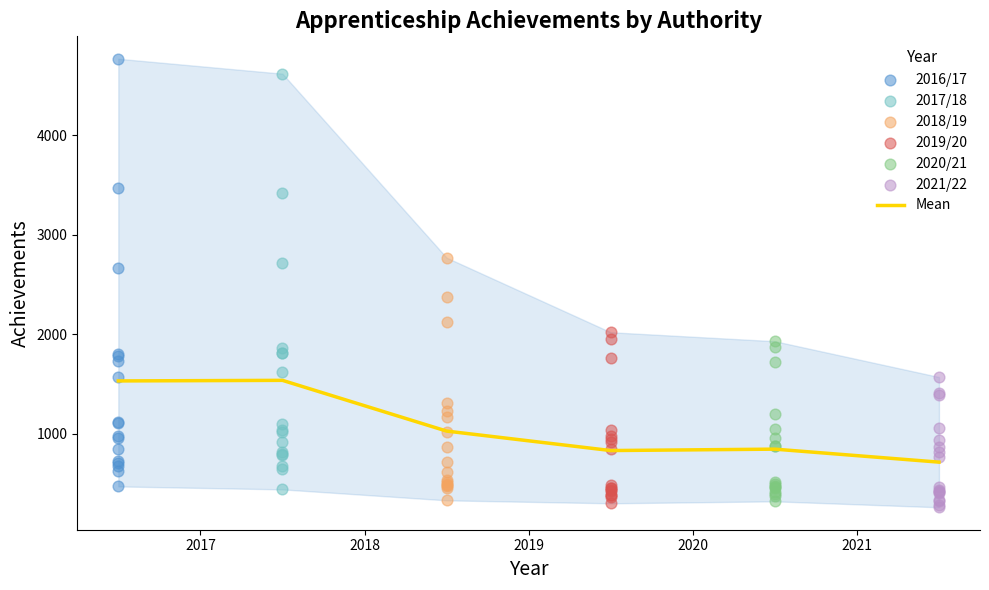

Which series has the largest Y range (max minus min)?

2016/17